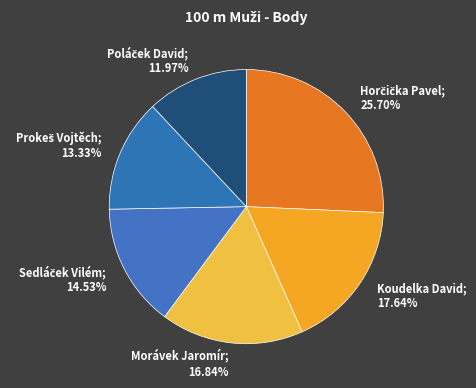

Is there any slice that represents more than half of the pie?

No